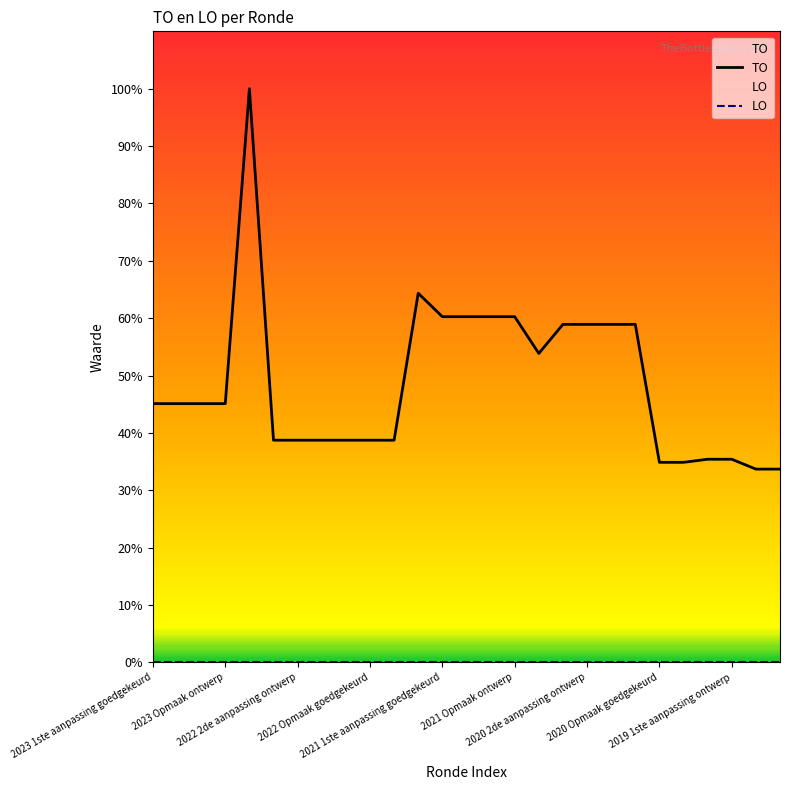

What is the total value across all series at 2022 Opmaak goedgekeurd?

38.7